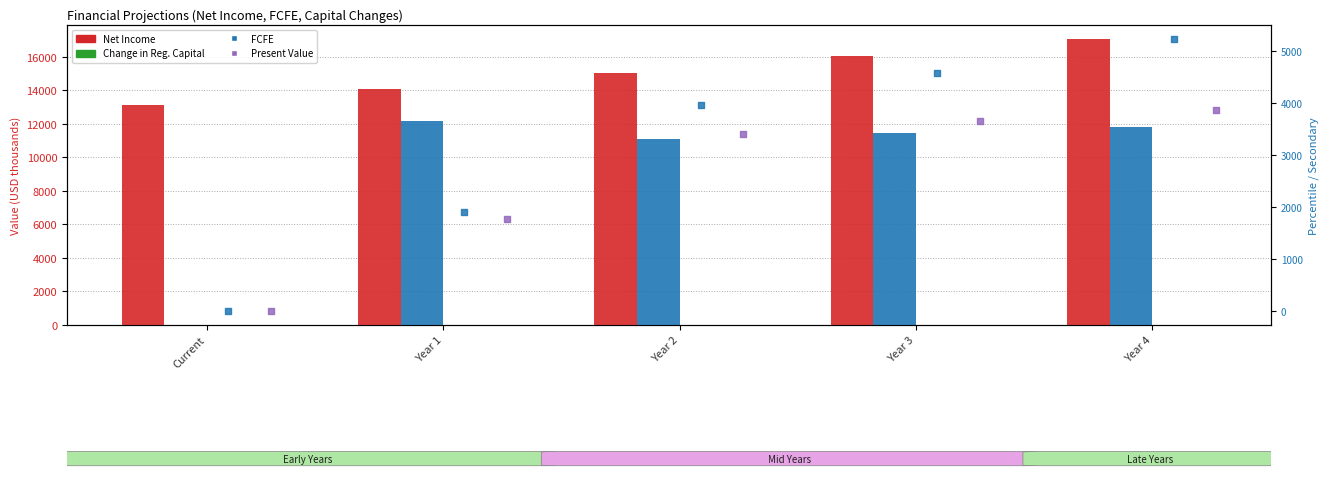

What are all the series names shown in the legend?

Net Income, Change in Reg. Capital, FCFE, Present Value